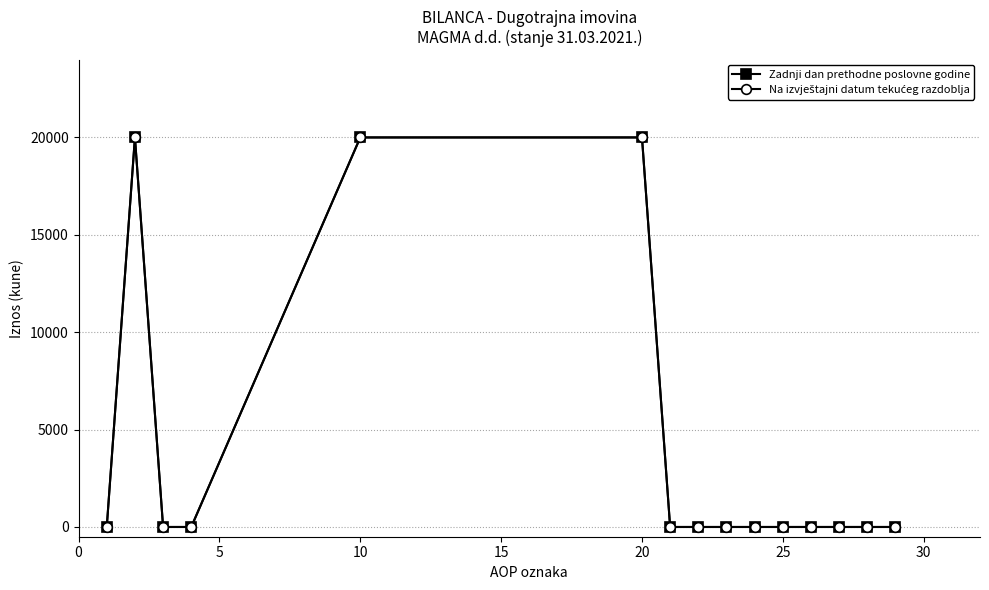

Which series has the largest total across all categories?

Zadnji dan prethodne poslovne godine